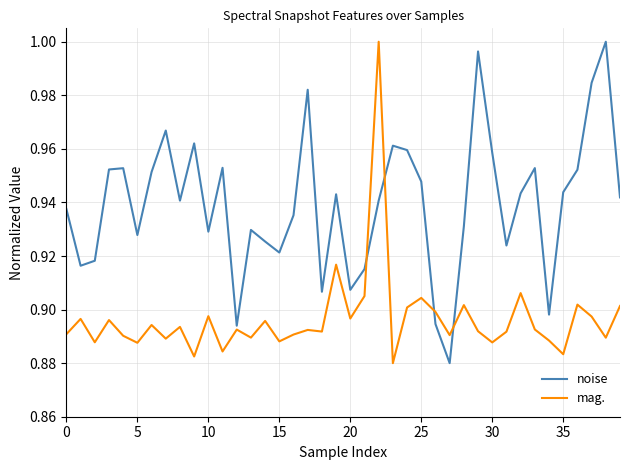

Which series has the largest total across all categories?

noise